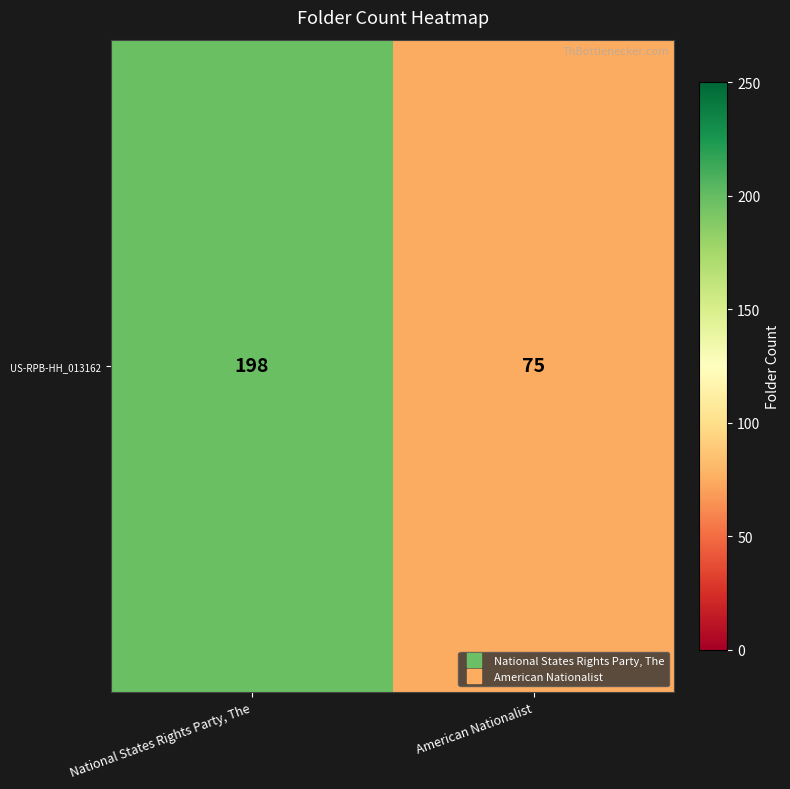

How many series are shown in this chart?

1